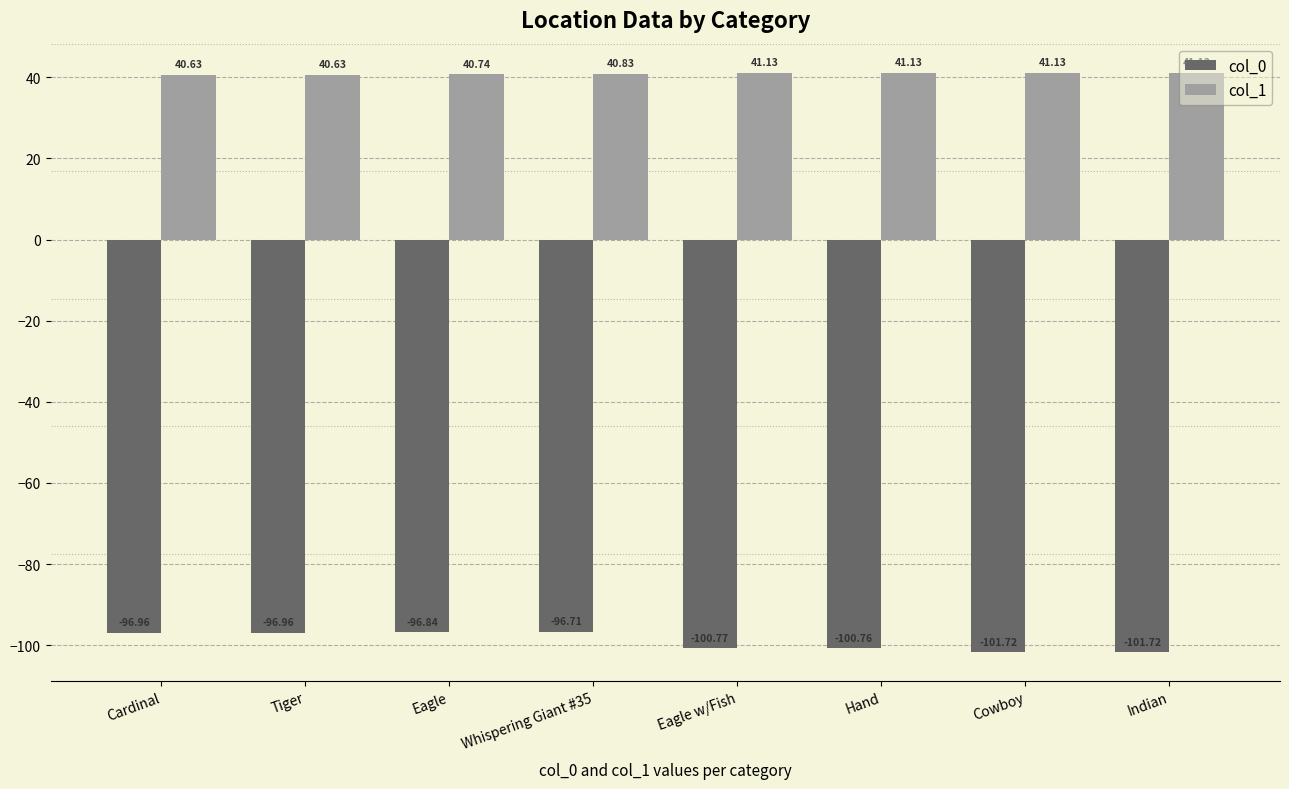

How many data points does each series have?

8